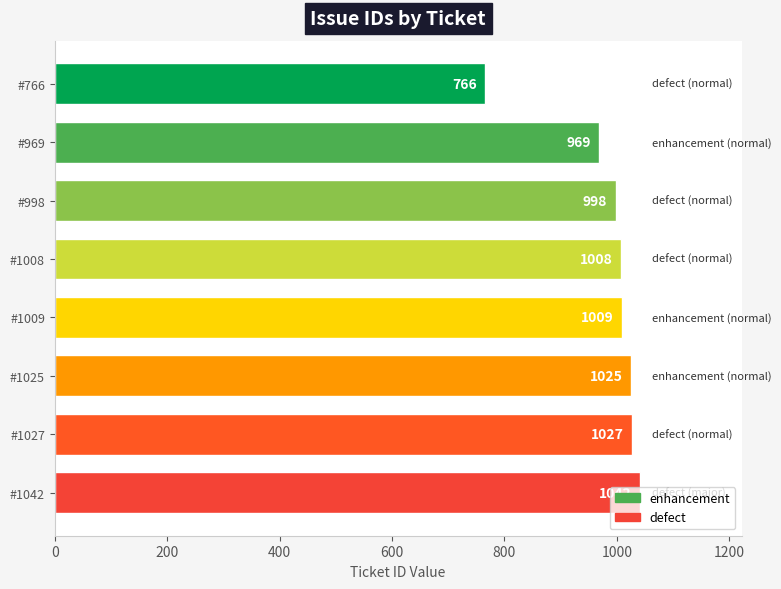

Rank the categories by value from highest to lowest.

#1042, #1027, #1025, #1009, #1008, #998, #969, #766